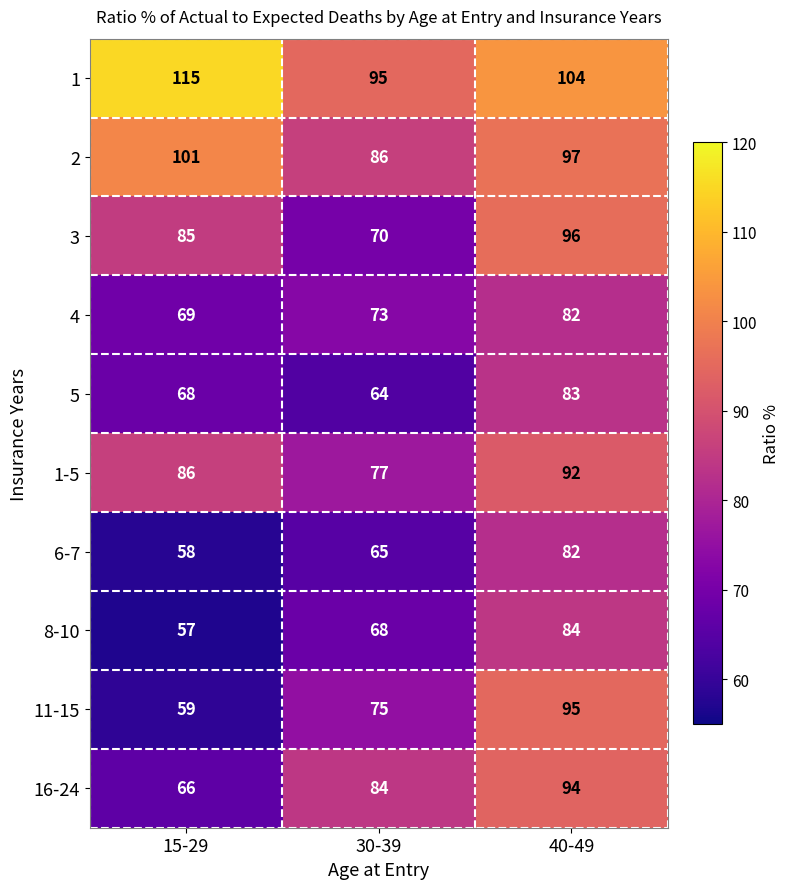

Between 15-29 and 40-49, which series saw the biggest shift?

11-15